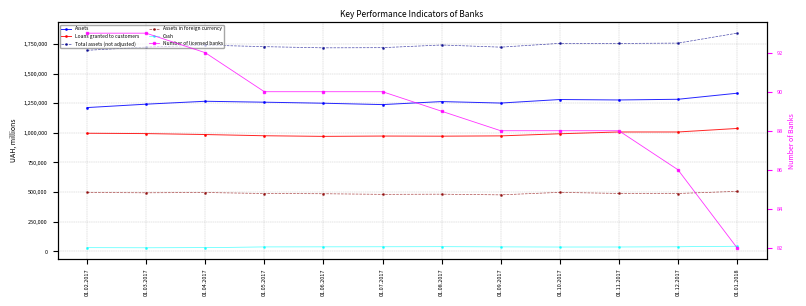

Between 01.03.2017 and 01.08.2017, which series saw the biggest shift?

Assets